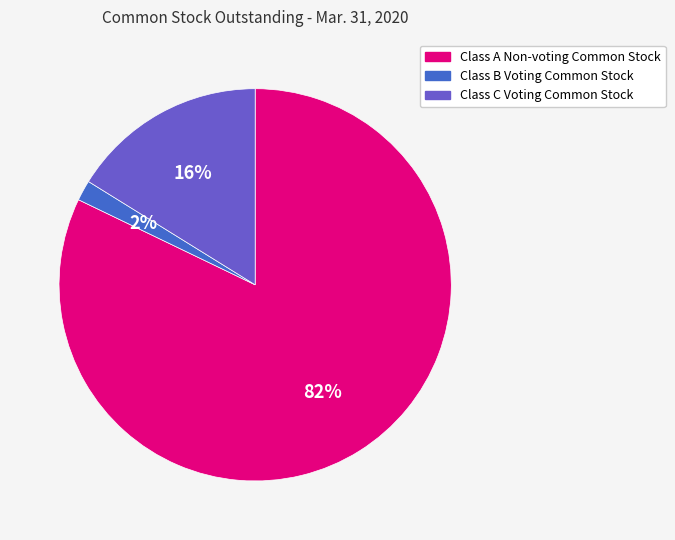

Rank the categories by value from highest to lowest.

Class A Non-voting Common Stock, Class C Voting Common Stock, Class B Voting Common Stock